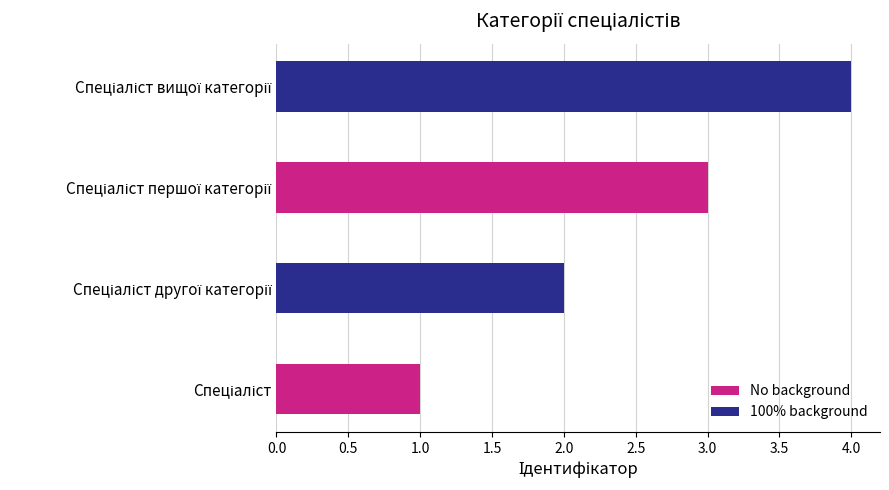

What is the maximum value shown in the chart?

4